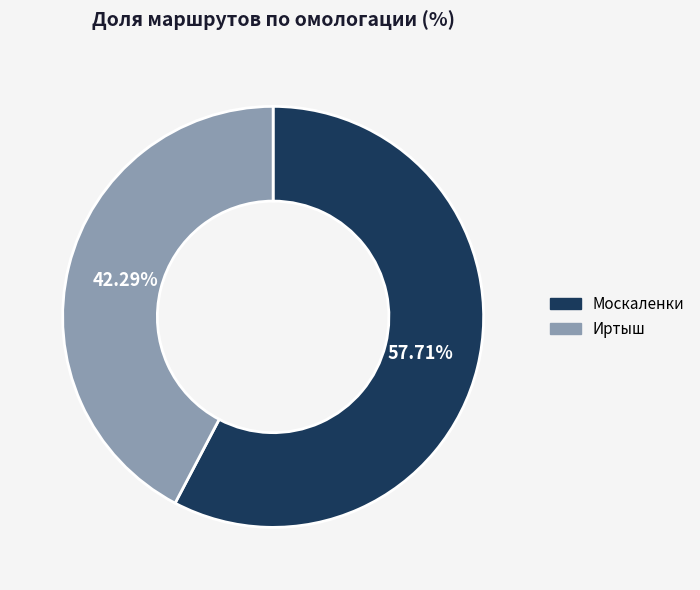

The Иртыш slice represents 42% of the pie. True or false?

True